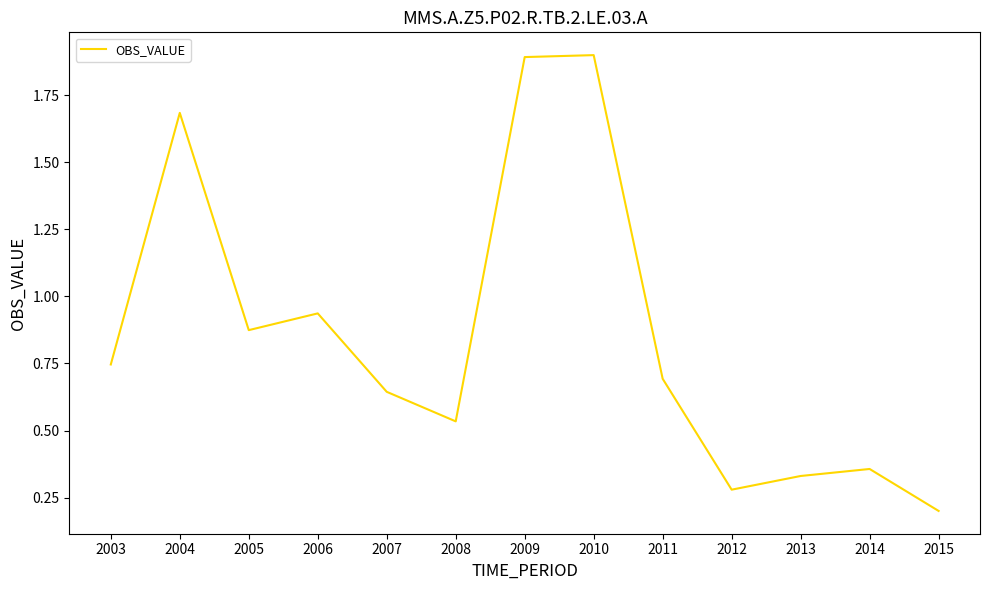

Does the chart have visible grid lines?

No